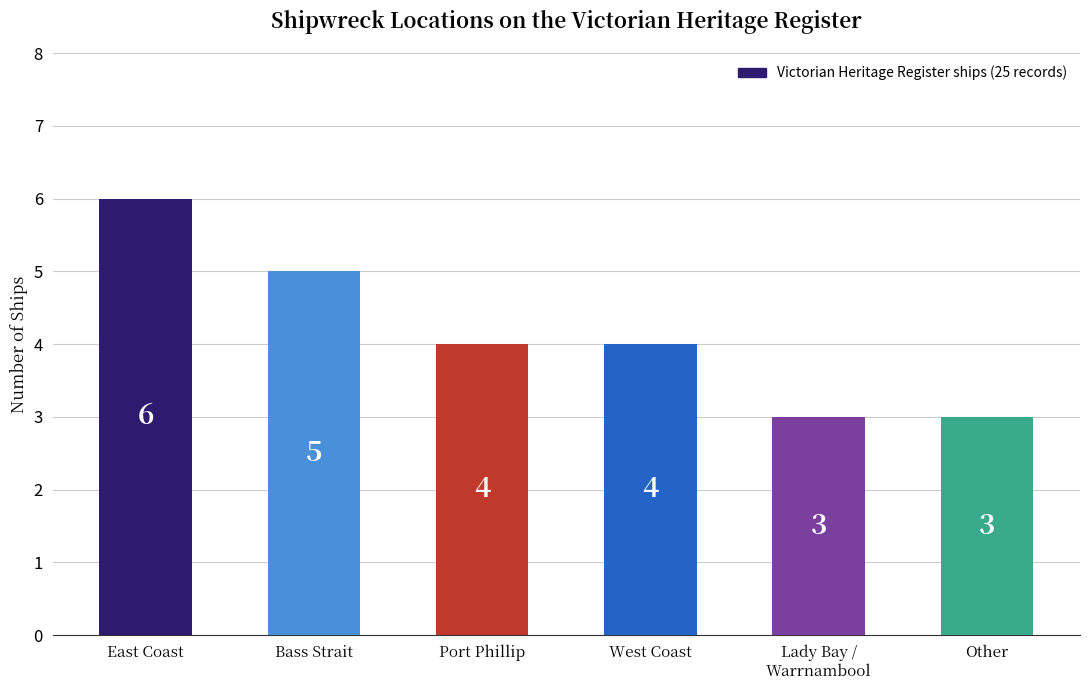

What is the approximate value at East Coast?

6